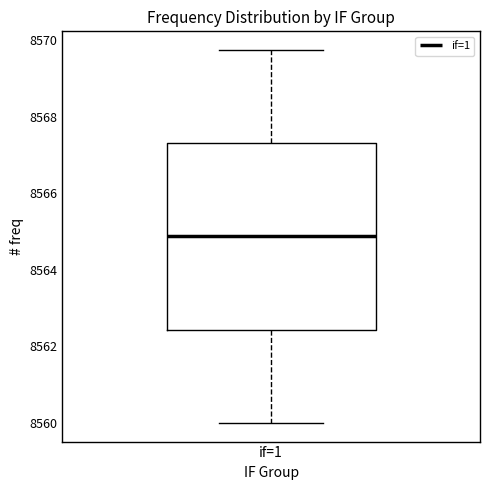

Where does the upper whisker of the box for if=1 end on the y-axis? The values are not printed on the chart, so give them approximately, as read against the axis.

8569.8